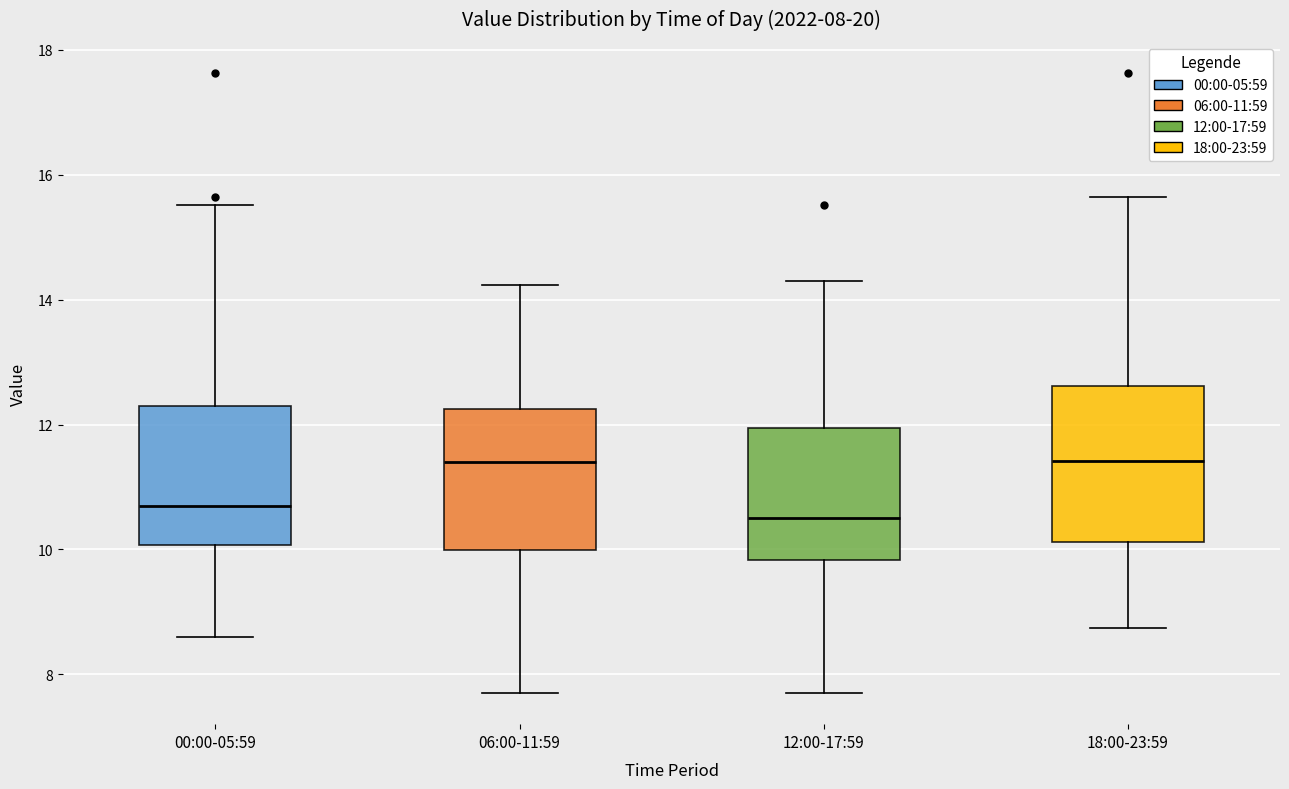

Comparing the boxes themselves (not the whiskers), which one is the tallest?

18:00-23:59